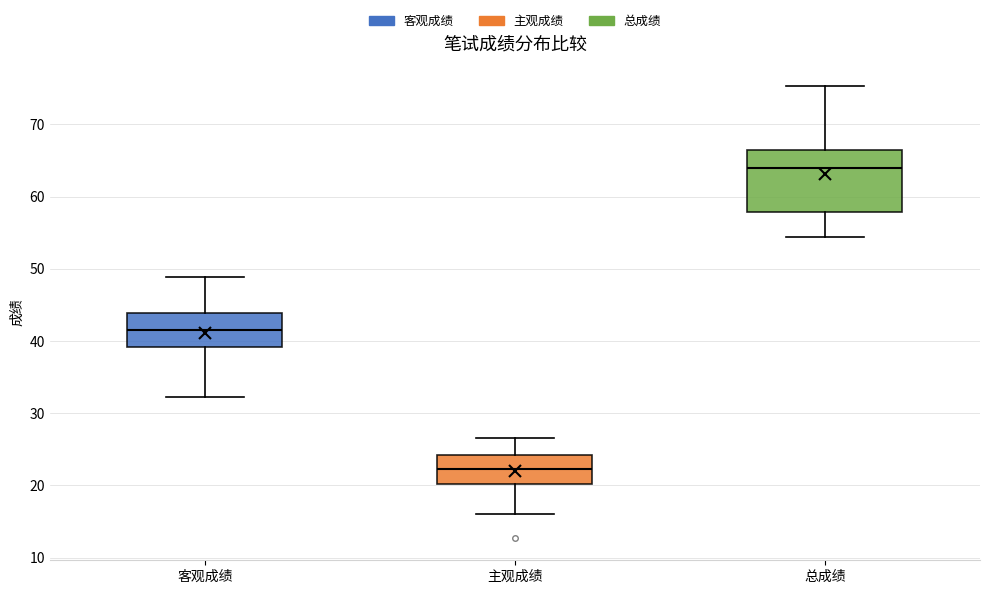

Reading left to right, read every box against the y-axis: the position of its median line, the range the box covers, and the ends of its whiskers. The values are not printed on the chart, so give them approximately, as read against the axis.

客观成绩: median 42, box 39 to 44, whiskers 32 to 49
主观成绩: median 22, box 20 to 24, whiskers 16 to 27
总成绩: median 64, box 58 to 67, whiskers 54 to 75